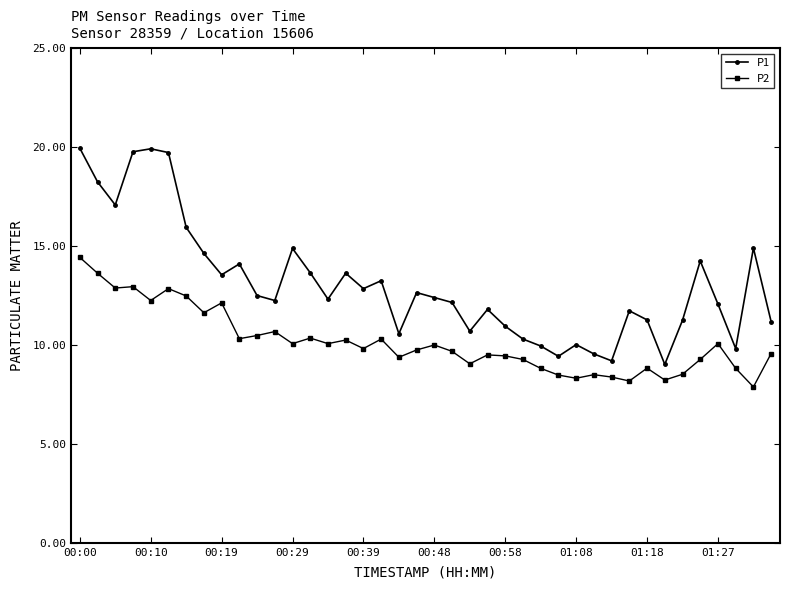

Which series has the largest total across all categories?

P1